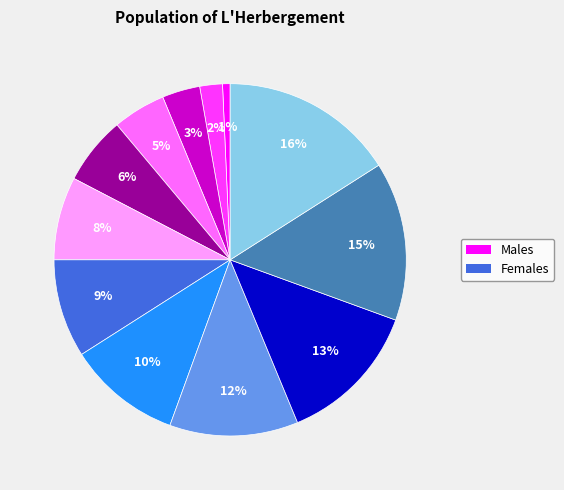

Is there any slice that represents more than half of the pie?

No